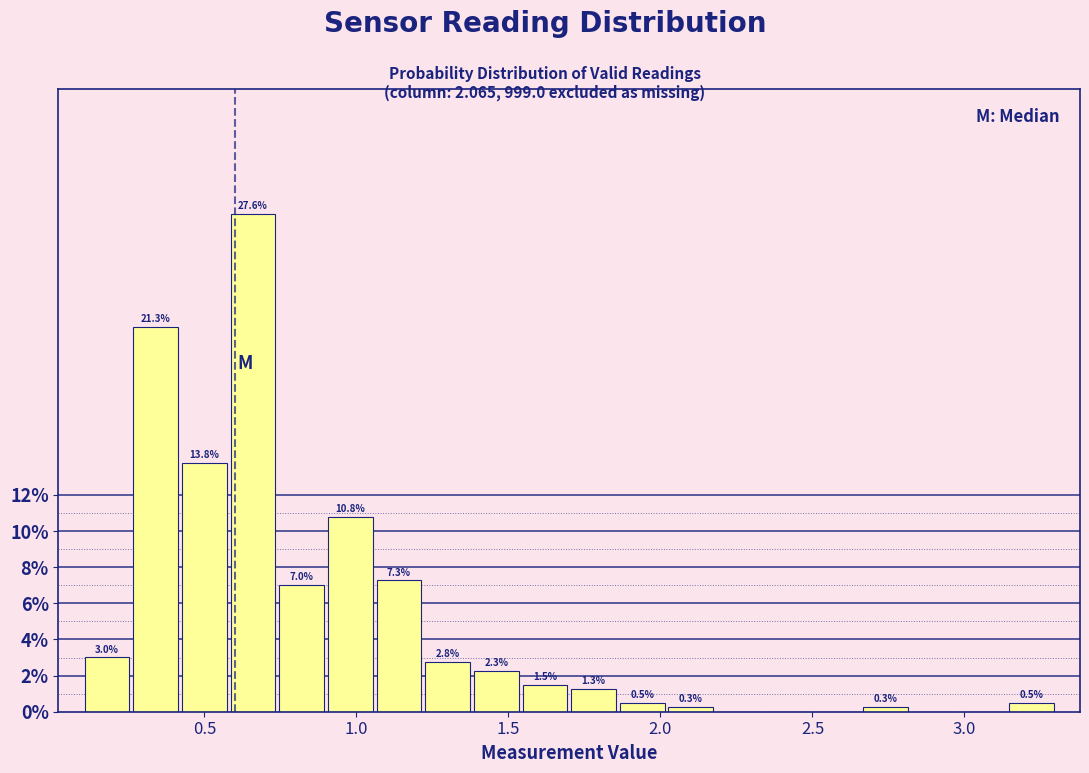

Read against the x-axis, roughly where is the centre of the tallest bar?

0.65